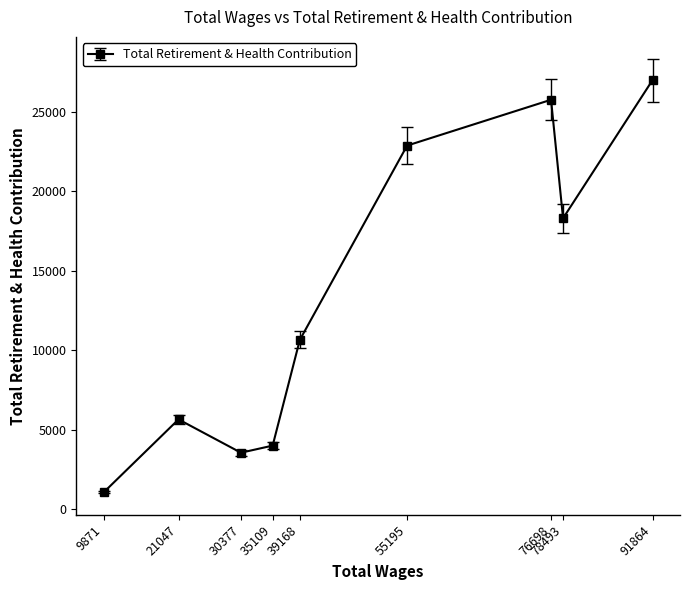

Reading left to right, transcribe all the data shown in this chart.

9871=1053	21047=5645	30377=3547	35109=3994	39168=10652	55195=22890	76698=25776	78493=18311	91864=27017